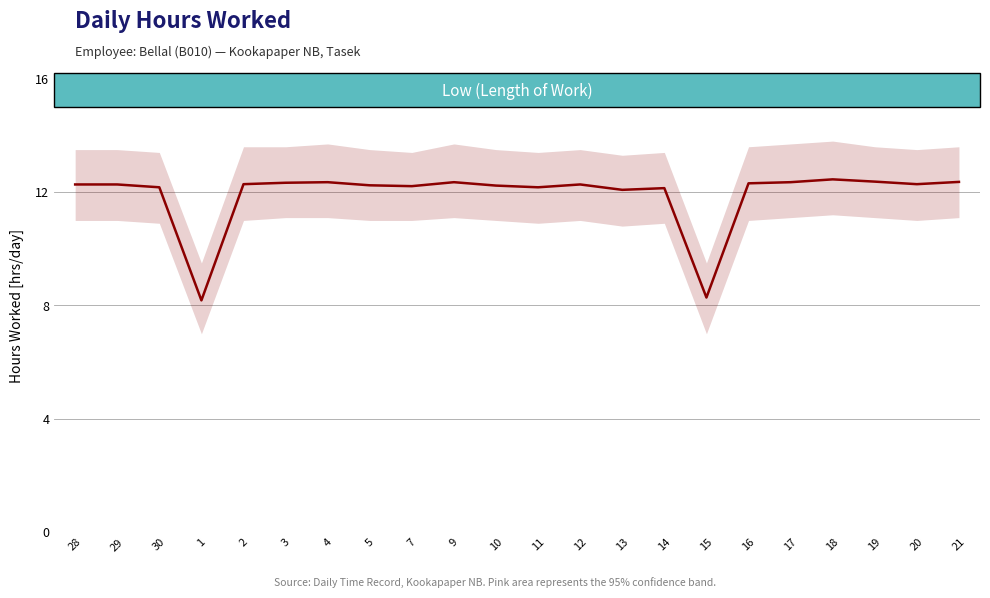

Count the number of data series in this chart.

1